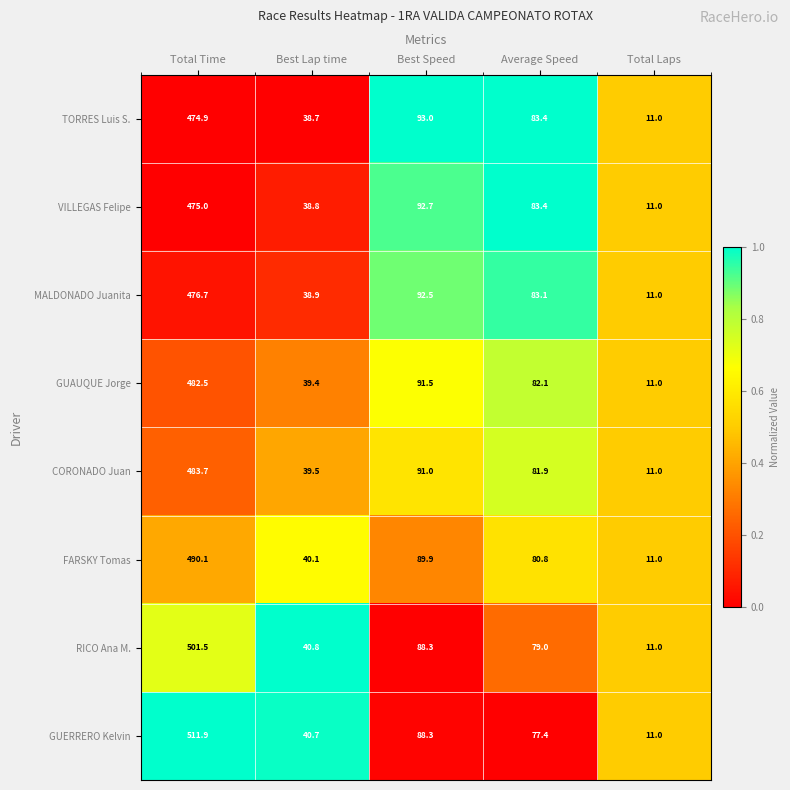

Where does the GUAUQUE Jorge series first go above 82?

Total Time